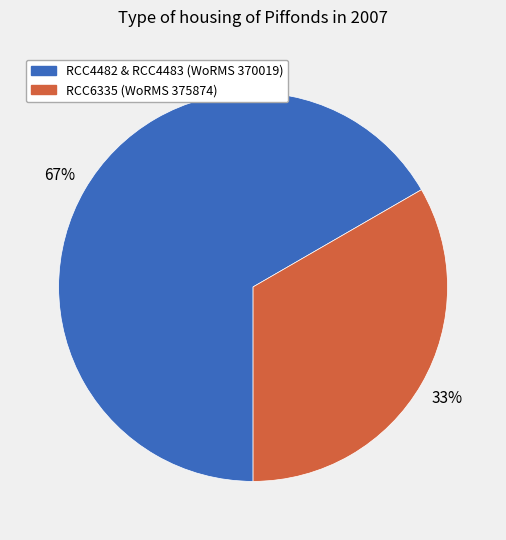

To the nearest percent, what is the average slice percentage?

50%